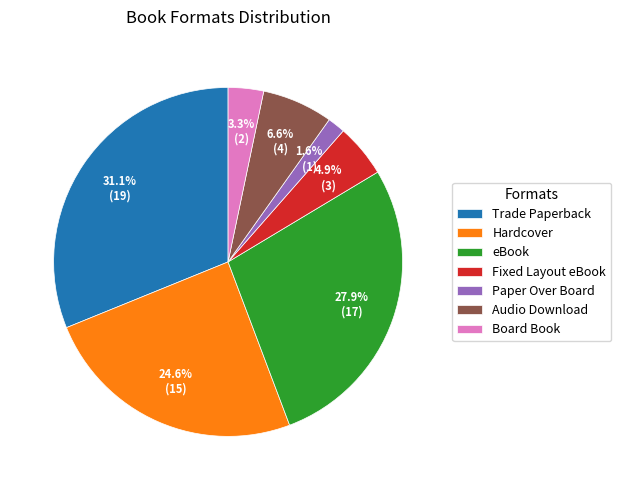

The Trade Paperback slice represents 16% of the pie. True or false?

False